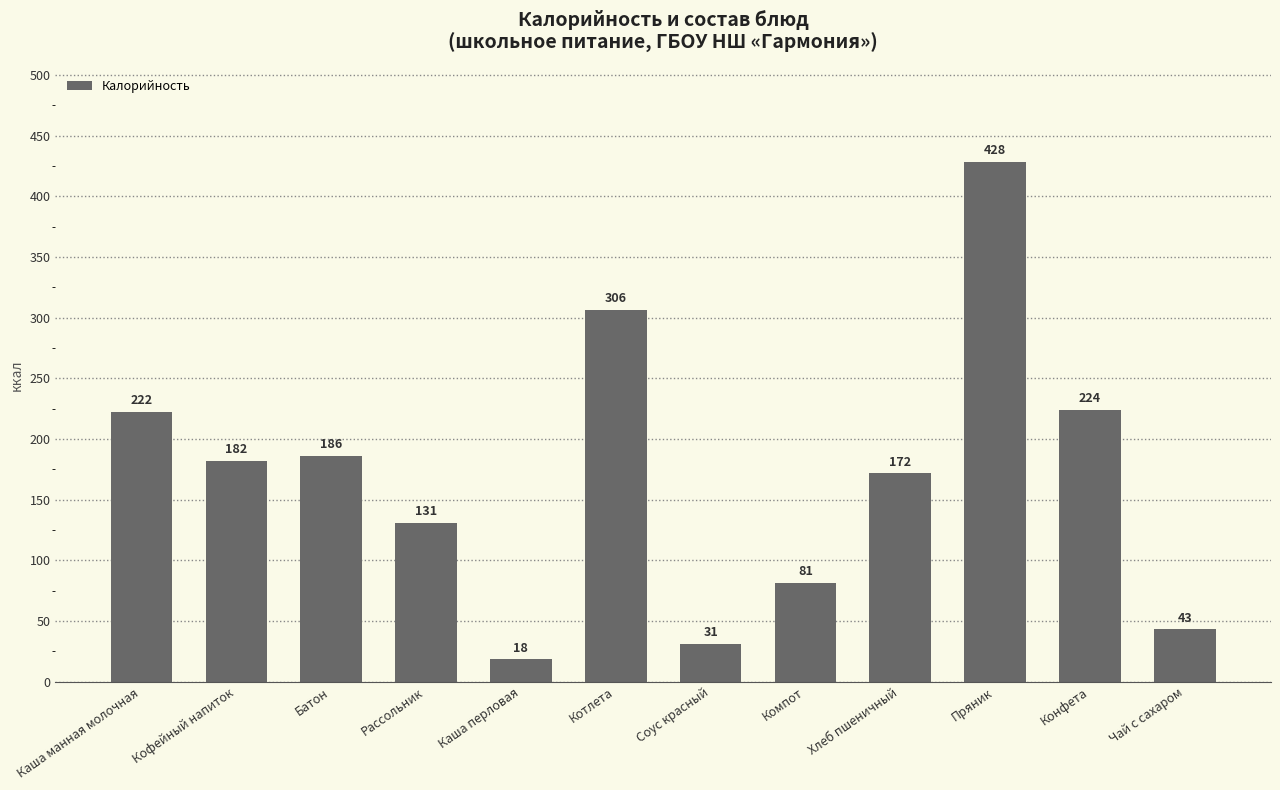

Count the number of values greater than 181.

6